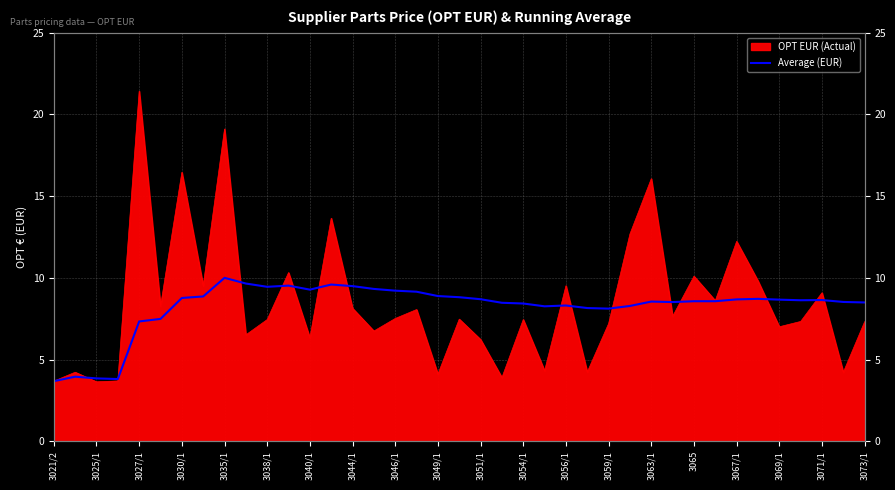

What is the sum of all values?

321.4